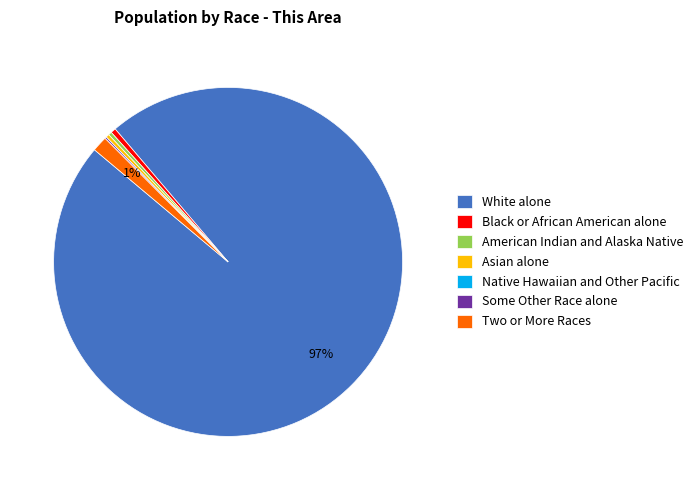

Between Asian alone and Two or More Races, which is larger?

Two or More Races